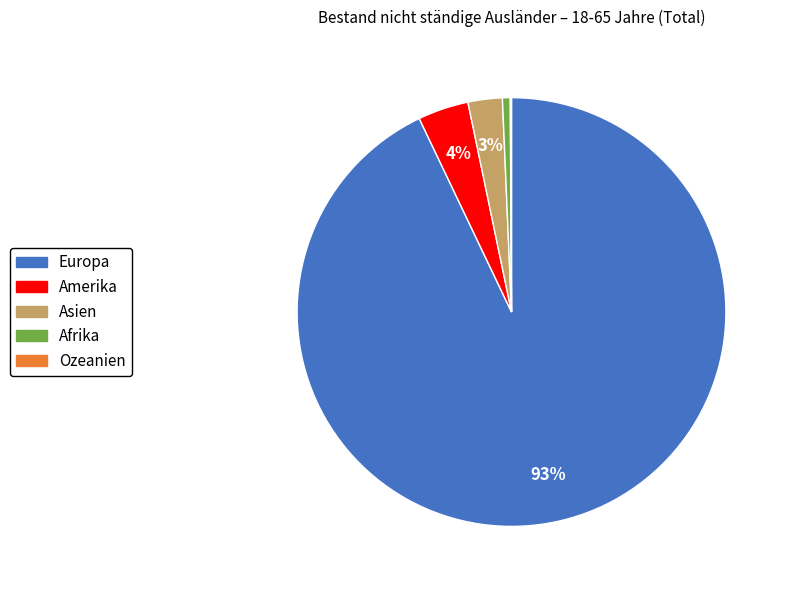

Is it true that Europa is 99% of the pie?

False